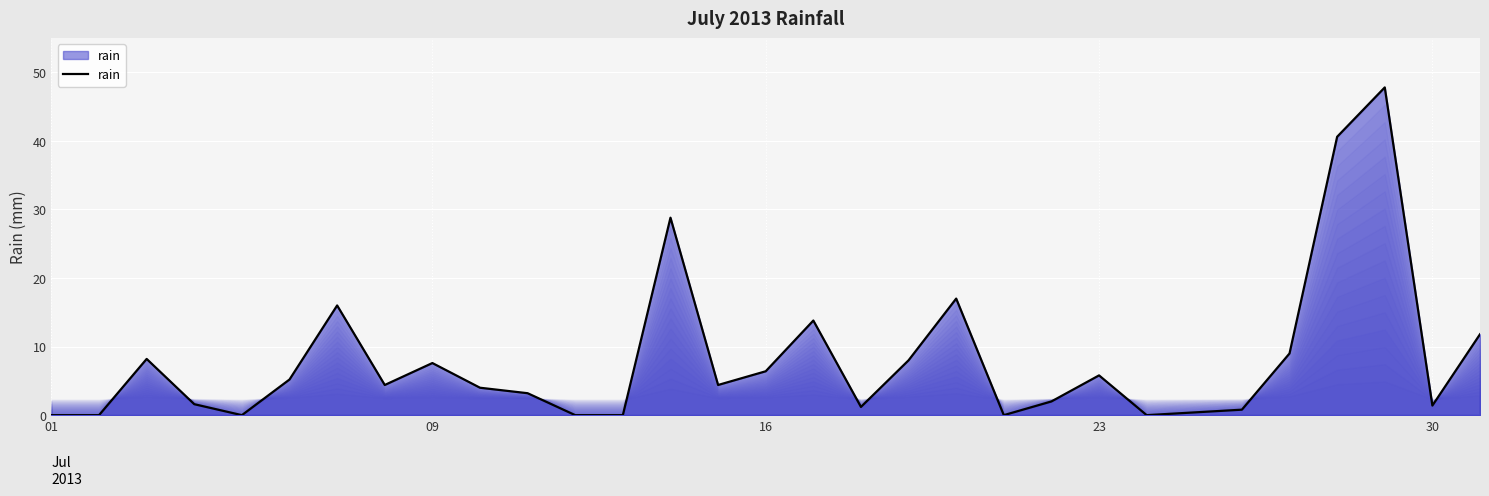

What is the difference between the maximum and minimum values?

47.8